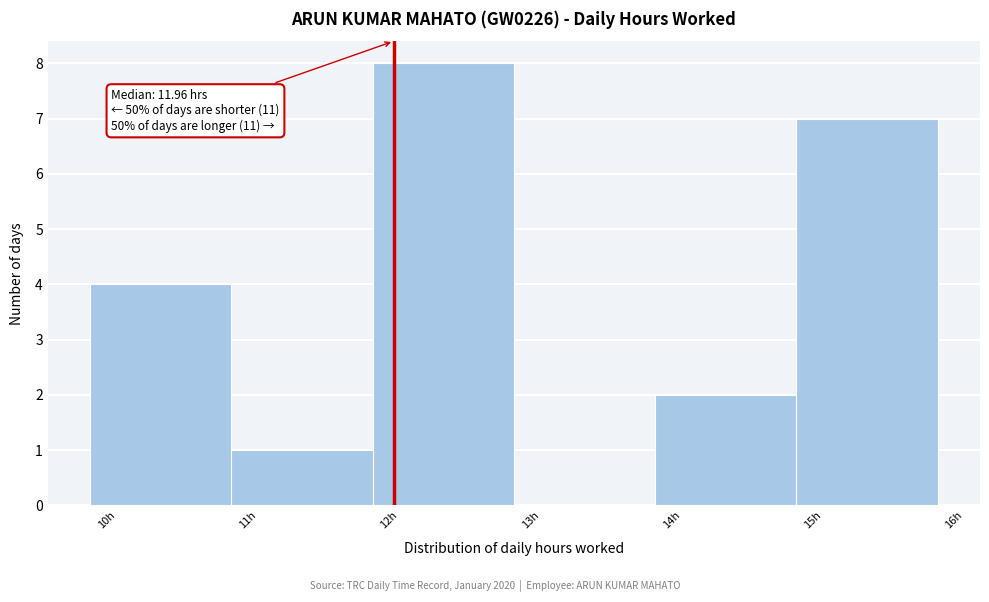

Over which range of the x-axis is the bar tallest?

11.81 to 12.81